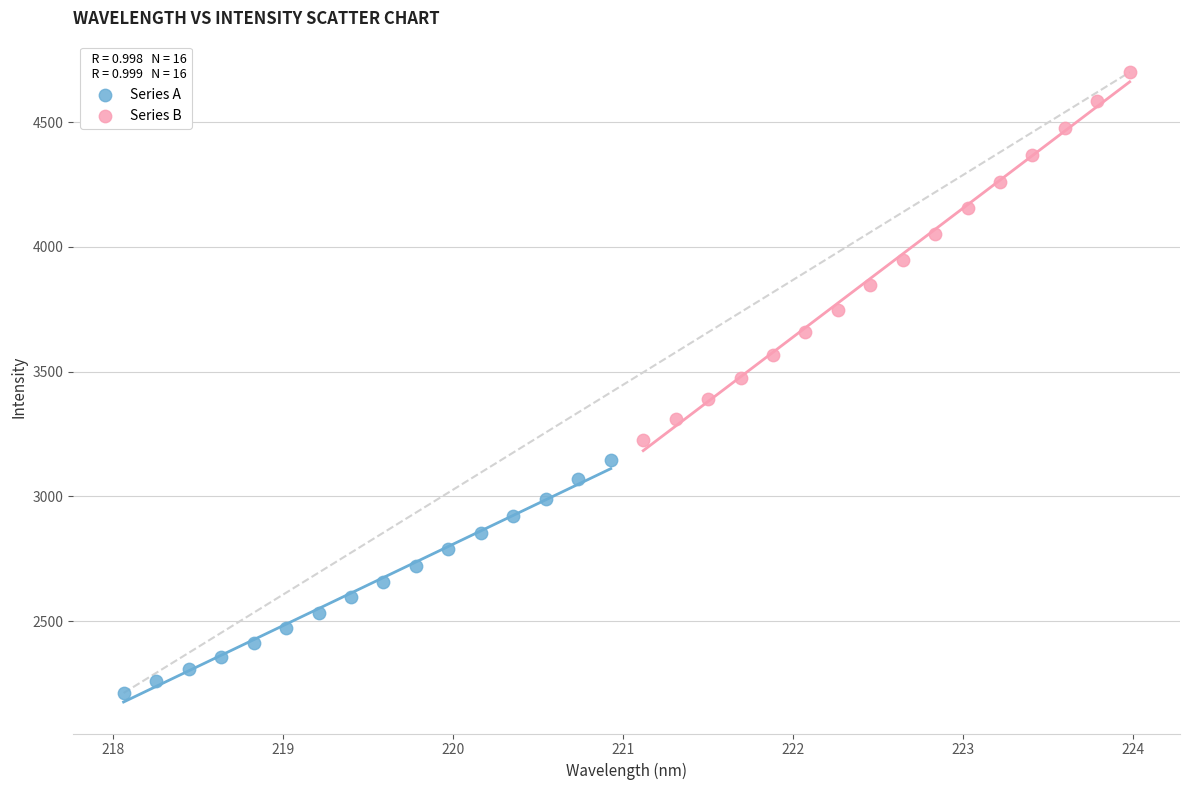

Which series reaches the maximum Y coordinate?

Series B